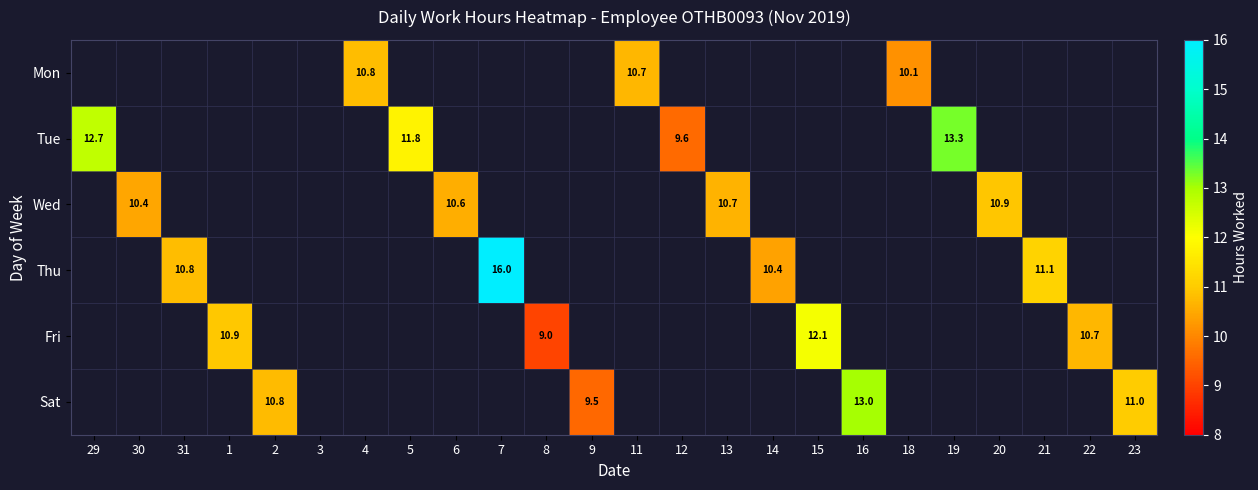

The value of Sat at 16 is 3.3. True or false?

False